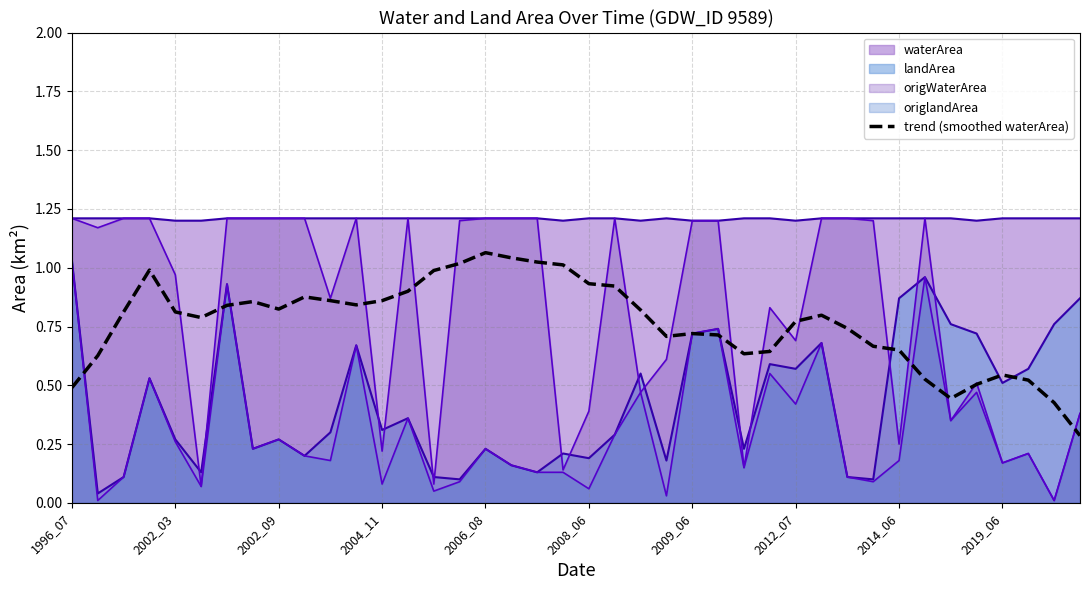

Rank the categories by value from highest to lowest.

16, 17, 18, 15, 19, 2004_11, 14, 20, 21, 13, 2019_06, 10, 12, 2012_07, 11, 2009_06, 2014_06, 22, 2002_09, 2006_08, 29, 2008_06, 28, 30, 24, 25, 23, 31, 32, 27, 26, 2002_03, 36, 33, 37, 35, 1996_07, 34, 38, 39